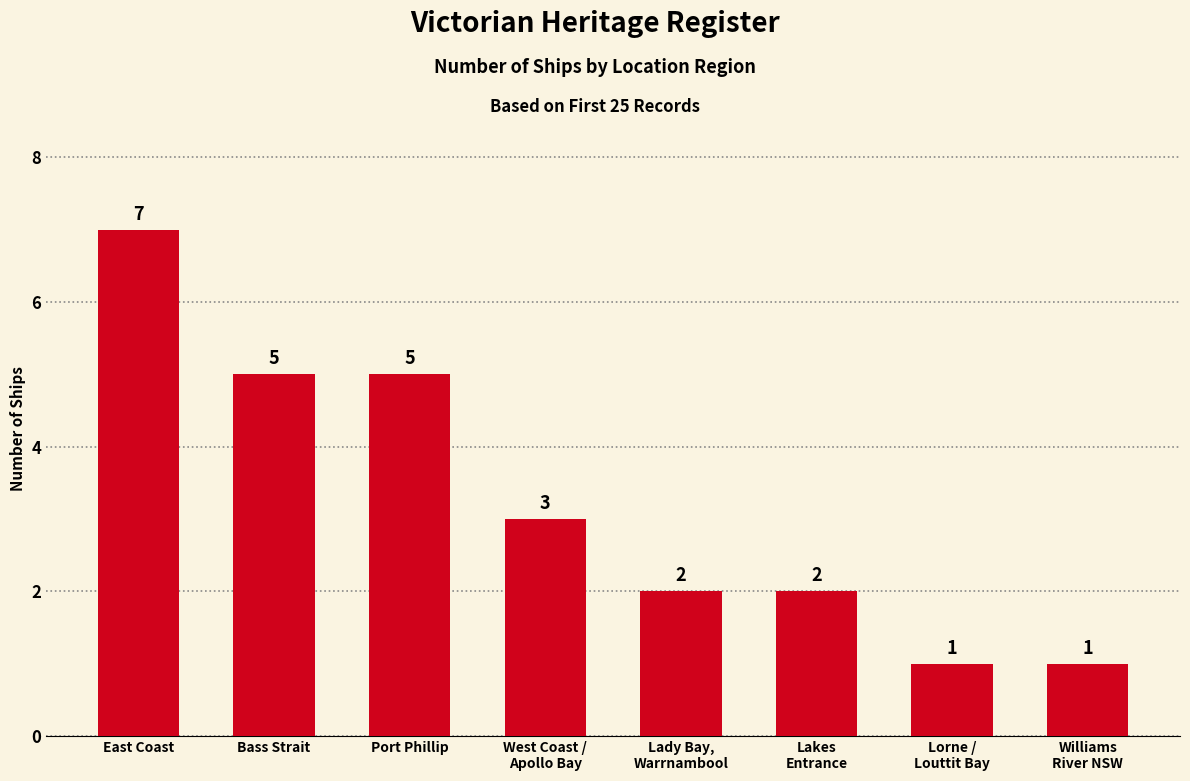

What is the average value?

3